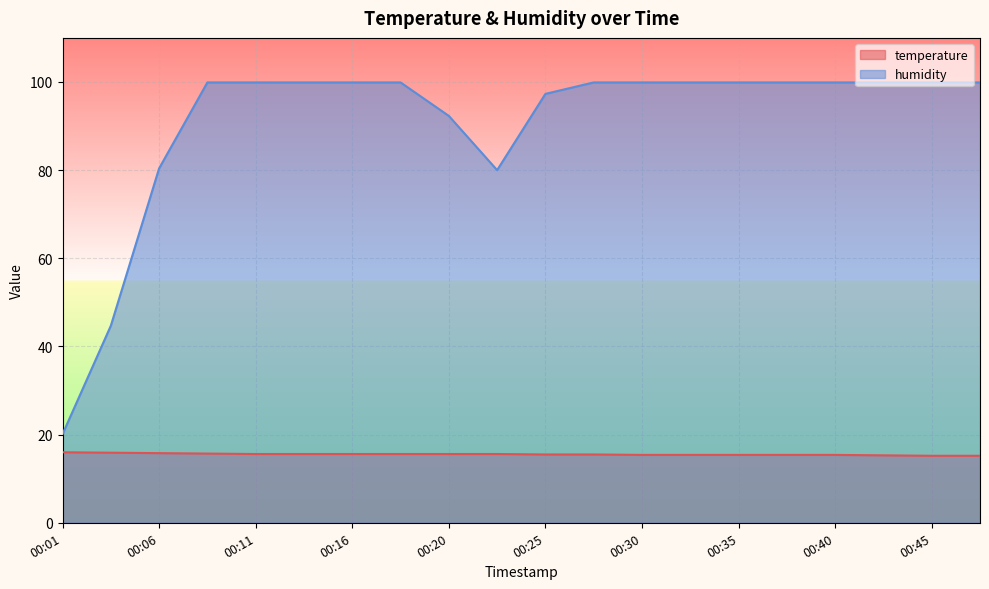

What is the difference between the highest and lowest values at 00:33?

84.5